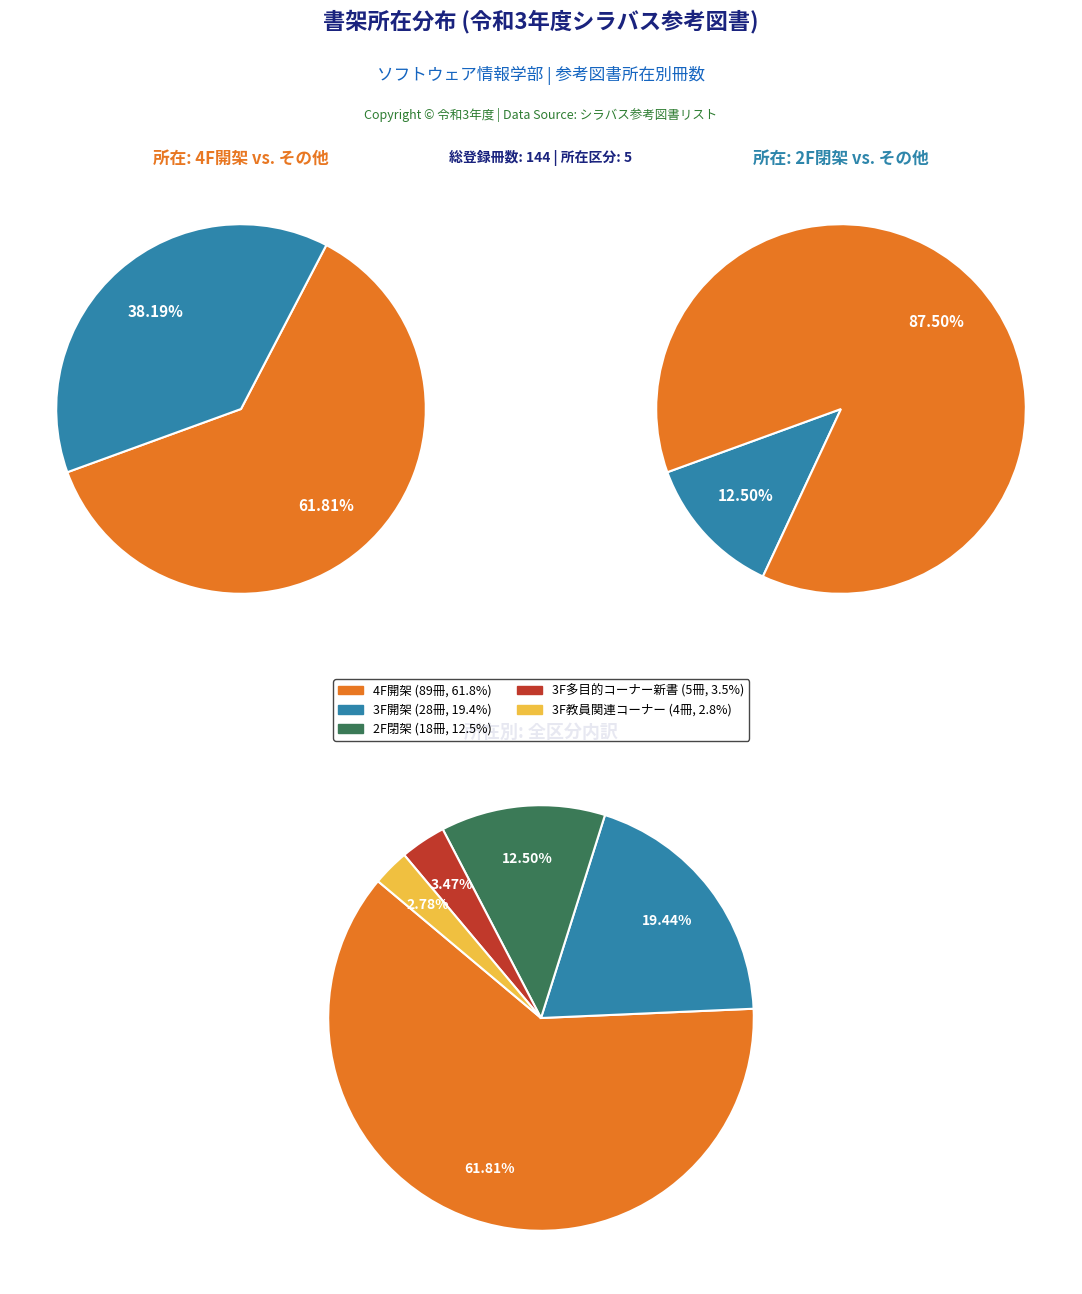

Which has a higher value, 3F開架 or 3F教員関連コーナー?

3F開架